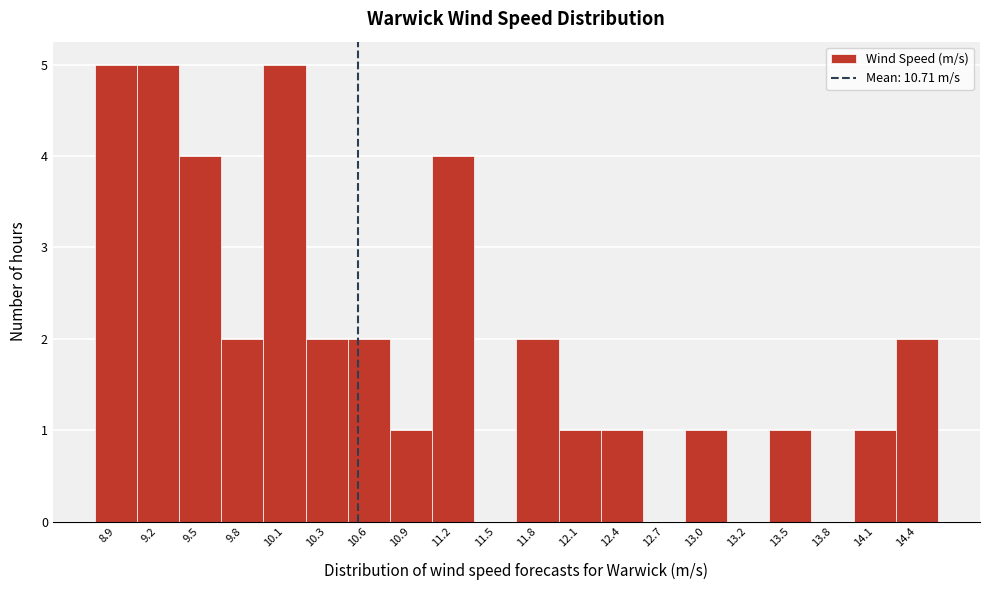

Reading right to left, transcribe all the data shown in this chart.

14.4=2	14.1=1	13.8=0	13.5=1	13.2=0	13.0=1	12.7=0	12.4=1	12.1=1	11.8=2	11.5=0	11.2=4	10.9=1	10.6=2	10.3=2	10.1=5	9.8=2	9.5=4	9.2=5	8.9=5